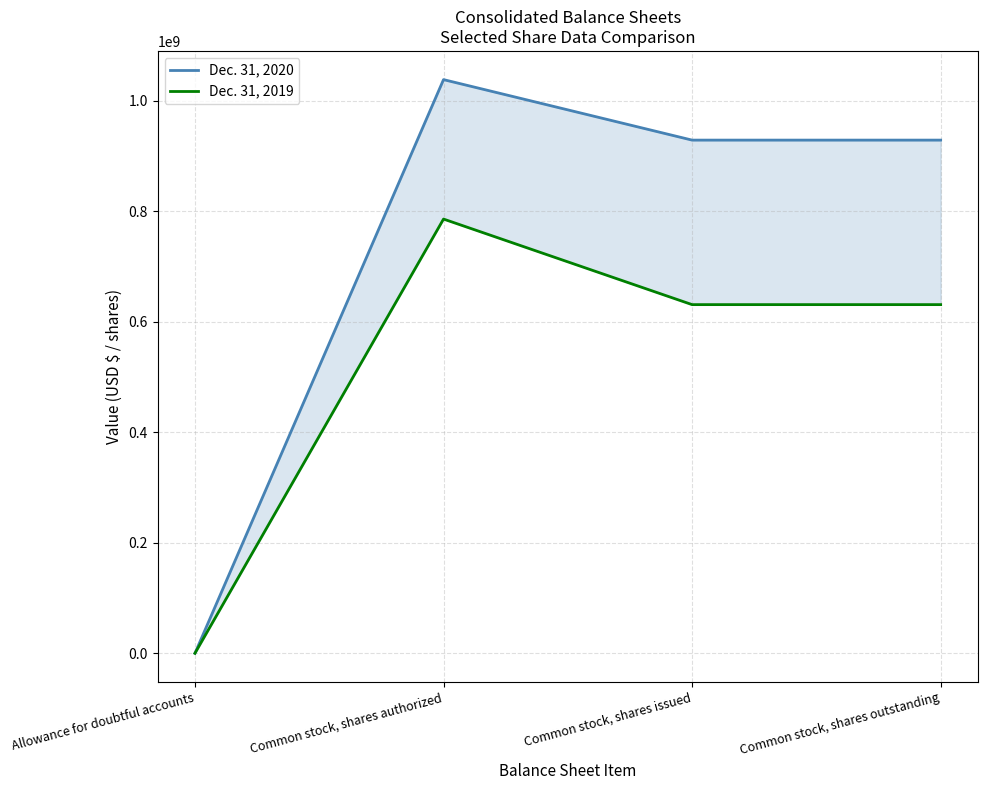

Reading right to left, extract all data points from this chart.

Dec. 31, 2020: 928754958	928754958	1038249630	0
Dec. 31, 2019: 631003568	631003568	785857300	0